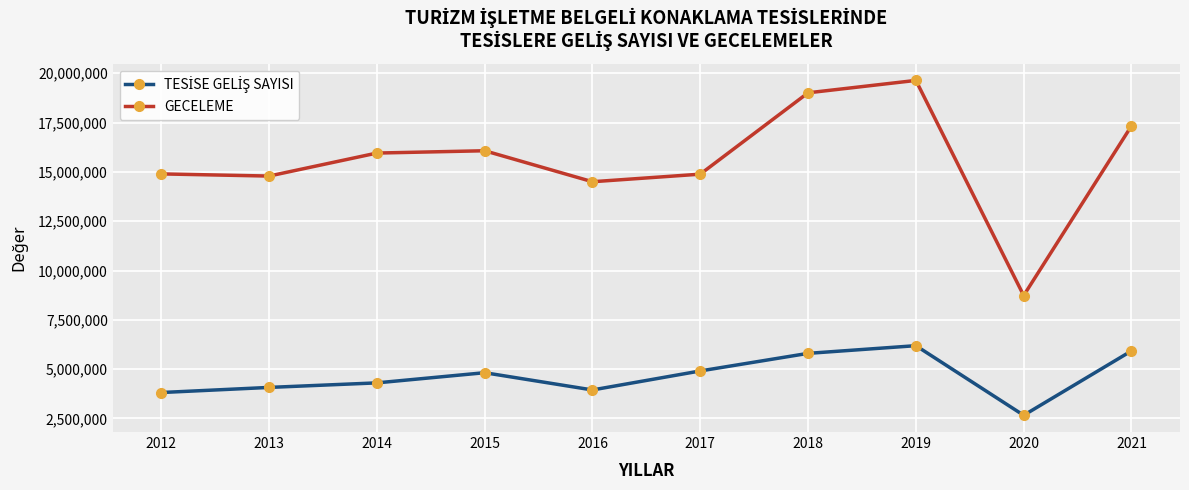

The value of GECELEME at 2017 is 14883465. True or false?

True